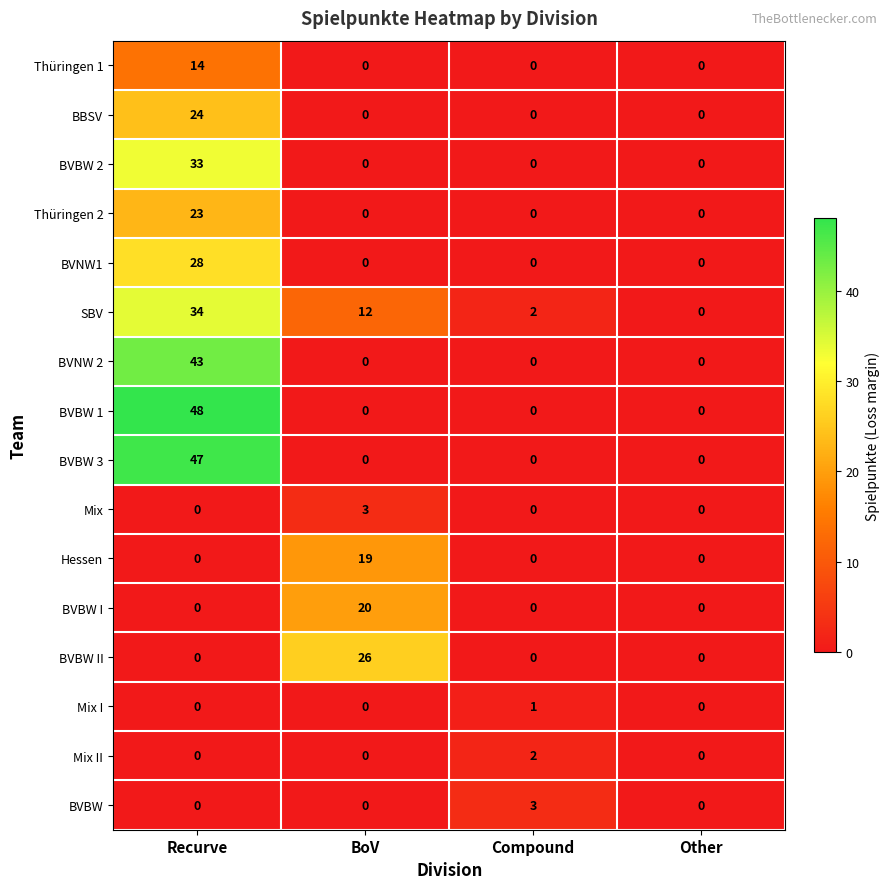

Read the Thüringen 2 value at Recurve.

23